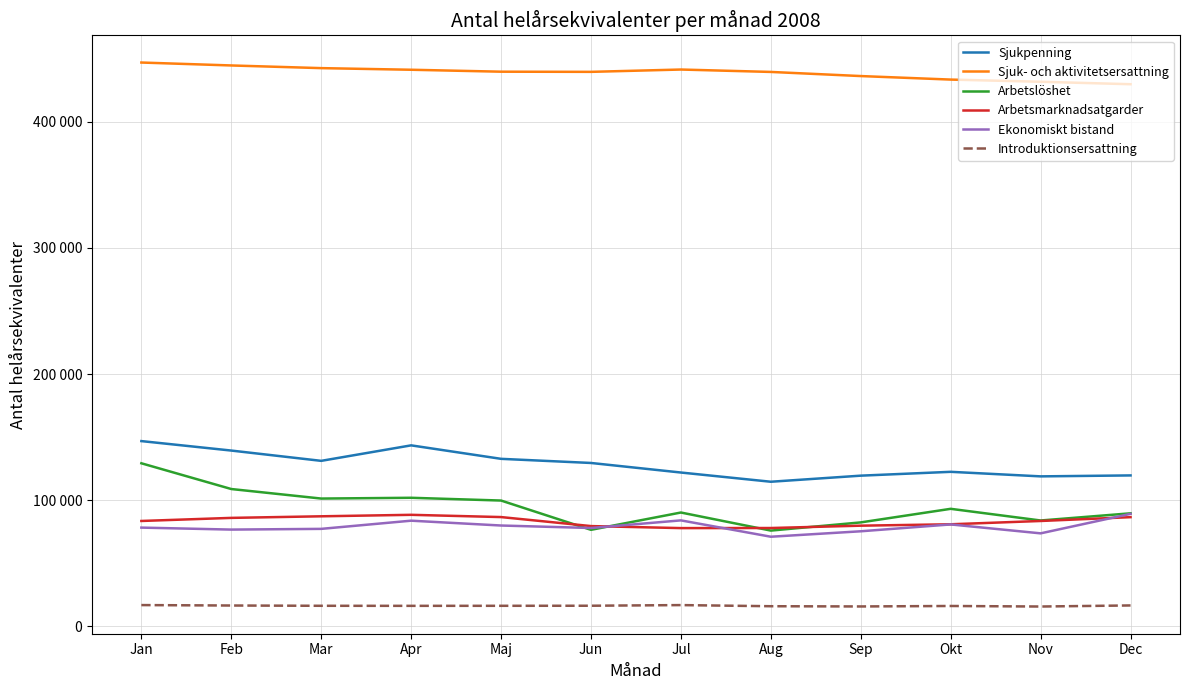

True or false: Introduktionsersattning has more than 0 points higher than both neighbors.

True